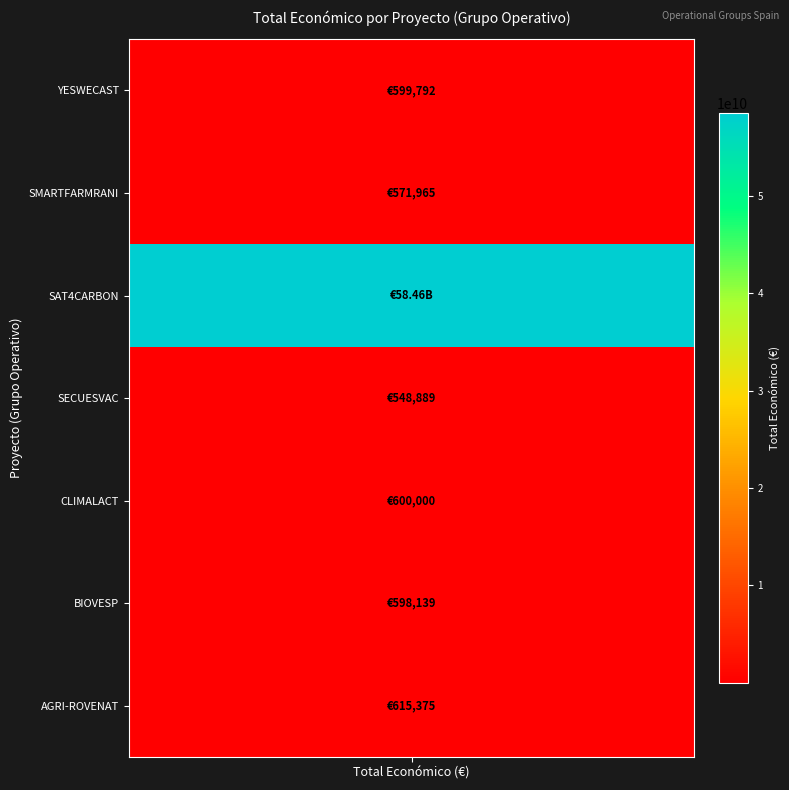

At which label is the value closest to 29231745302?

AGRI-ROVENAT